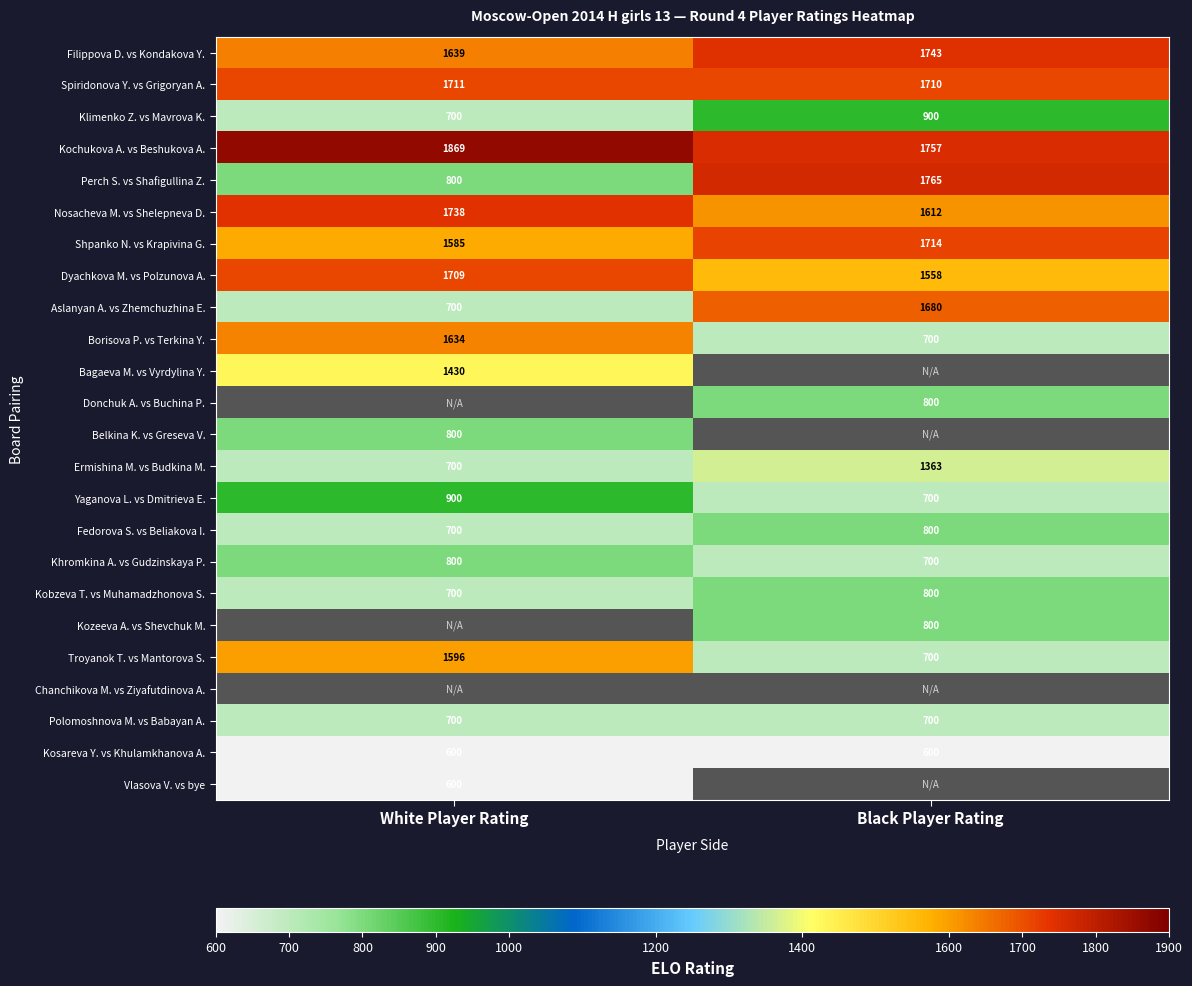

What is the average value of the Kobzeva T. vs Muhamadzhonova S. series?

750